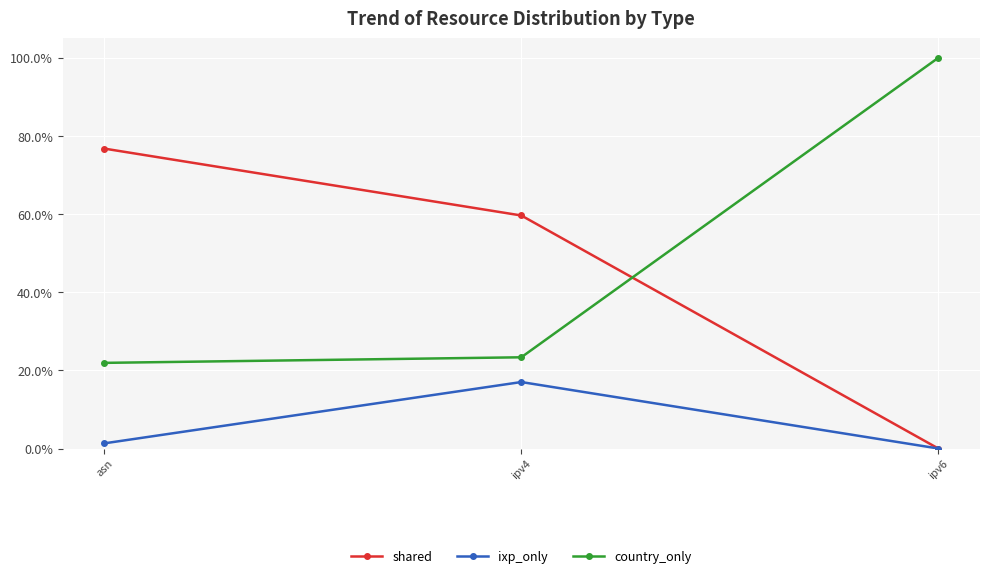

What is the sum of the ixp_only values at asn and ipv4?

18.3